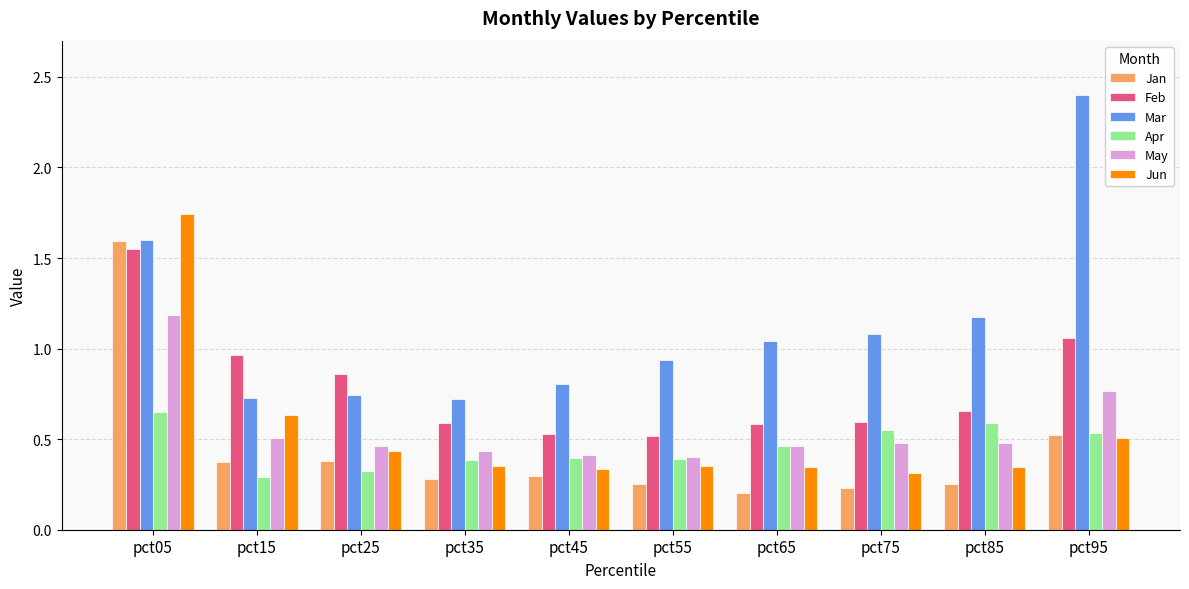

Which label corresponds to the largest value in the chart?

pct95